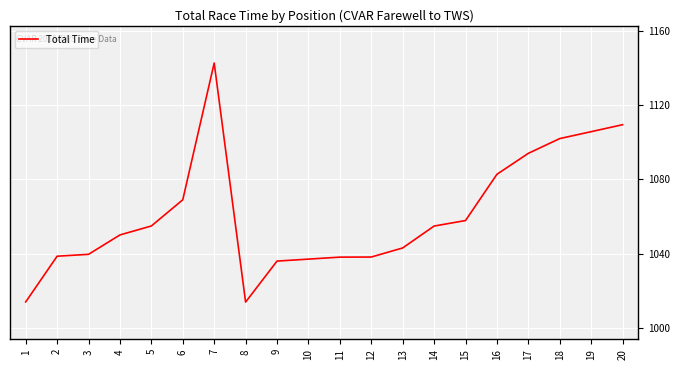

Where is the data nearest to the value 1078?

16